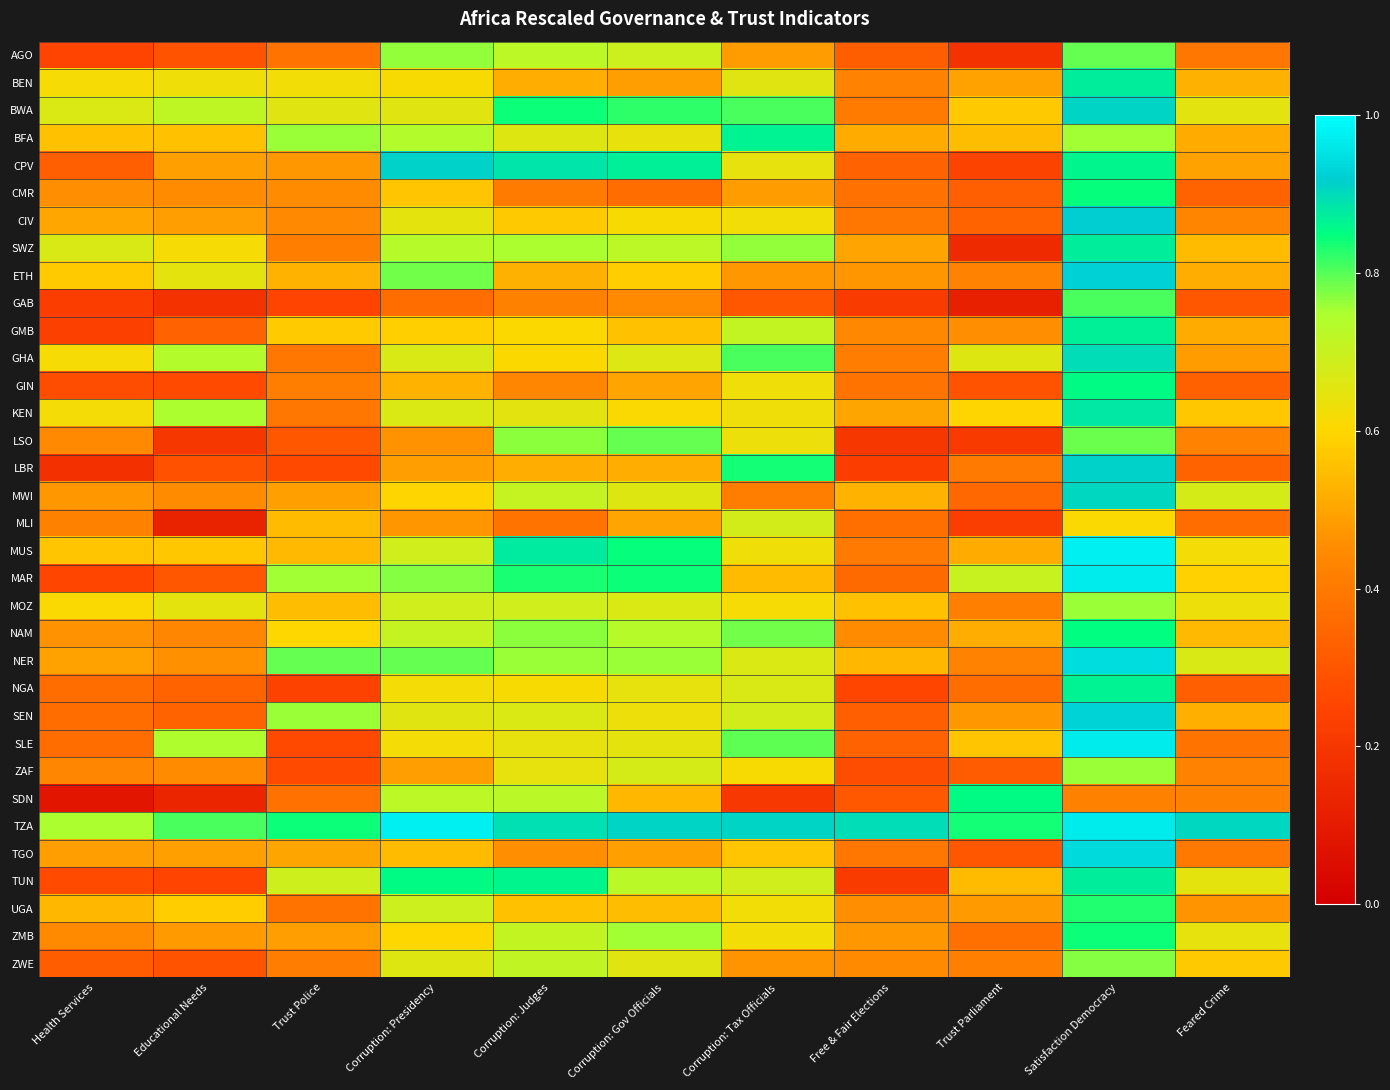

What is the minimum value shown in the chart?

0.1